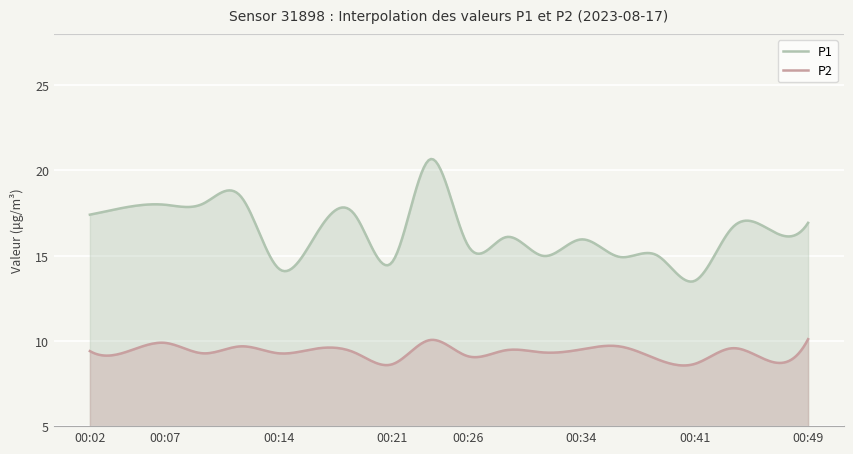

True or false: P1 and P2 cross at least once.

False